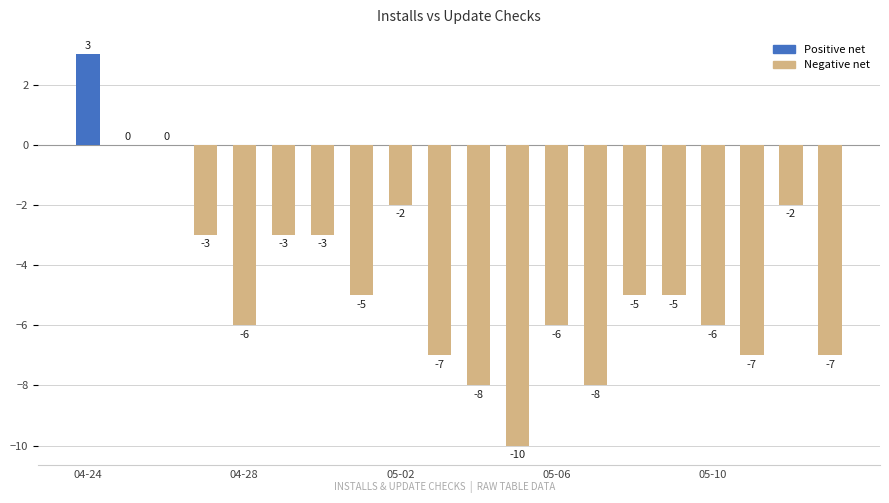

What is the maximum value shown in the chart?

3